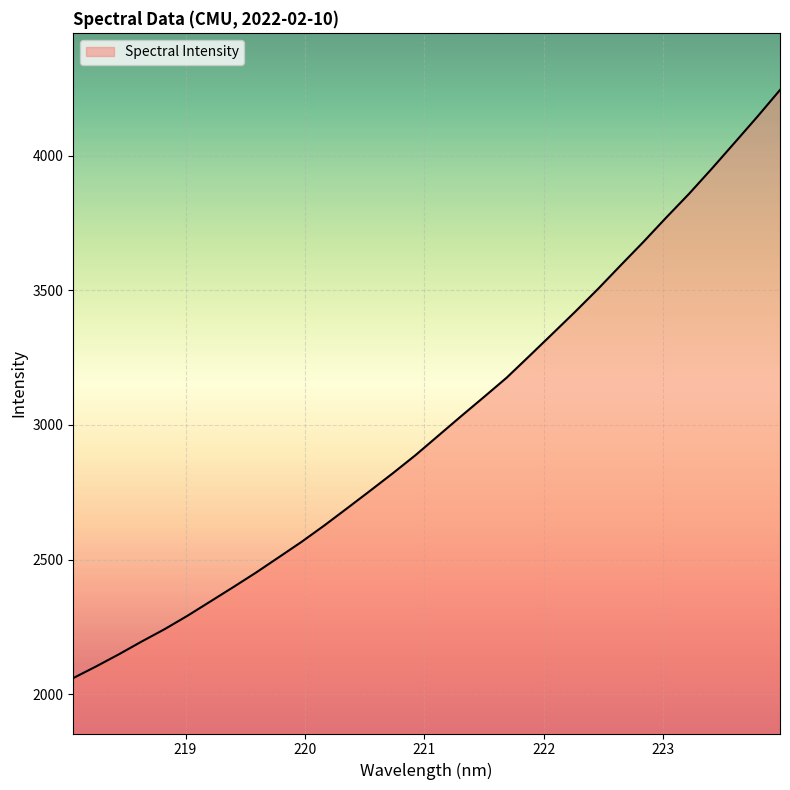

What is the minimum value shown in the chart?

2059.6